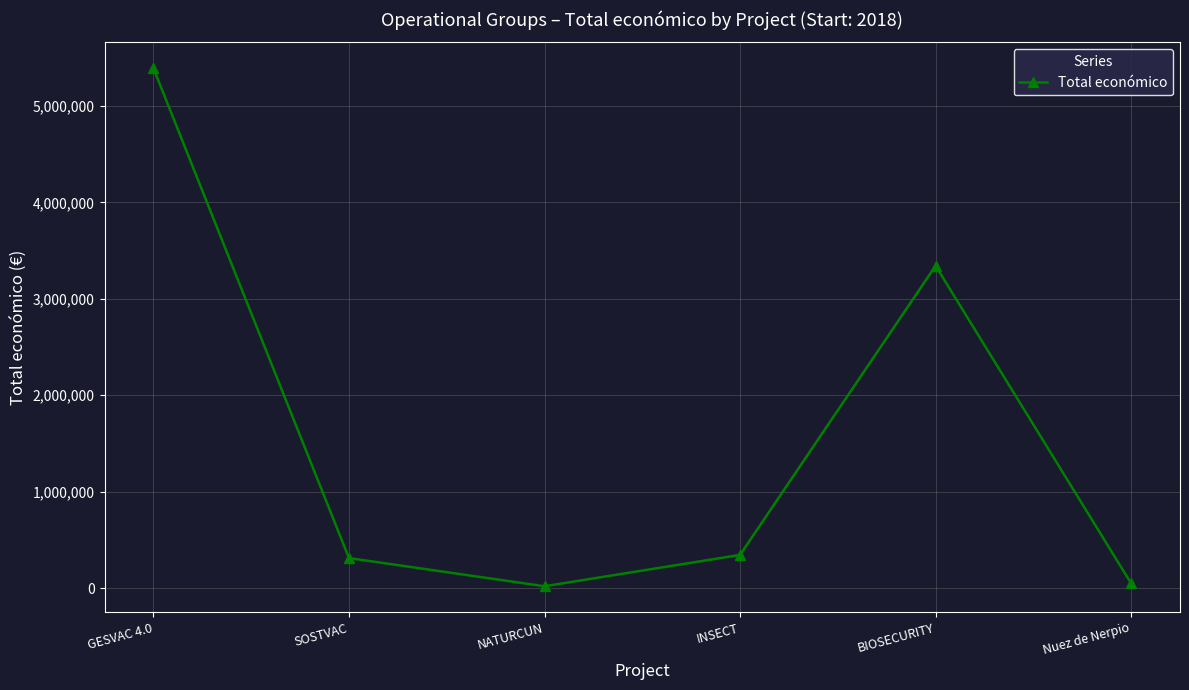

Reading right to left, transcribe all the data shown in this chart.

Nuez de Nerpio=49300	BIOSECURITY=3342252	INSECT=344243	NATURCUN=19478	SOSTVAC=311553	GESVAC 4.0=5390598